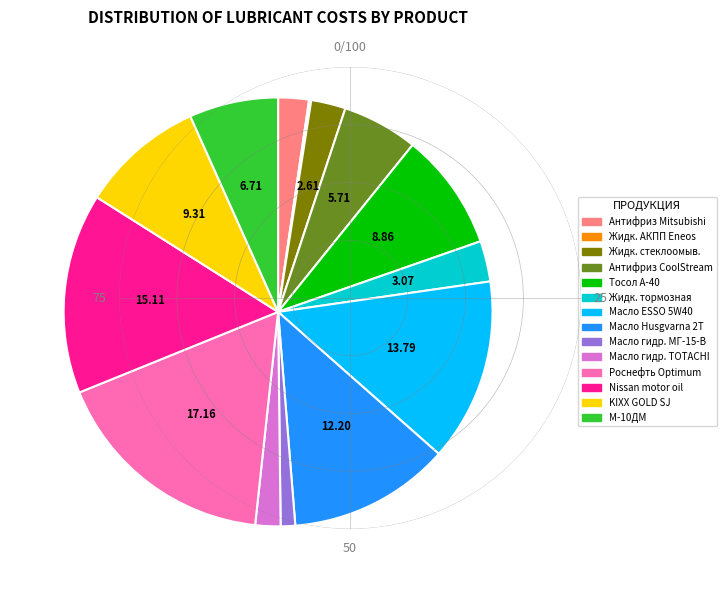

What is the largest slice in the pie chart?

Роснефть Optimum